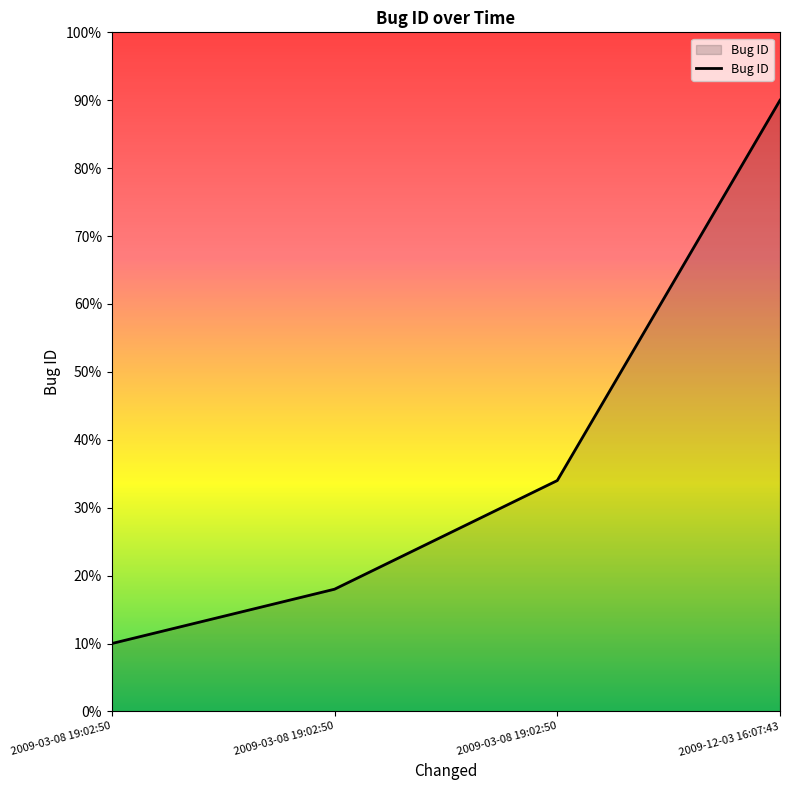

How many lines are shown in the chart?

1